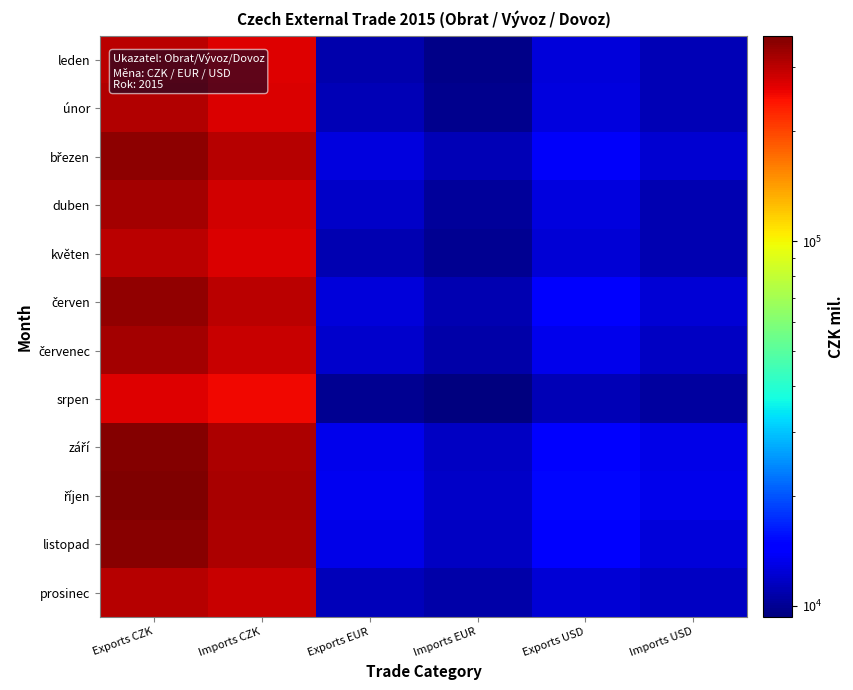

Which series has the widest spread of values?

říjen